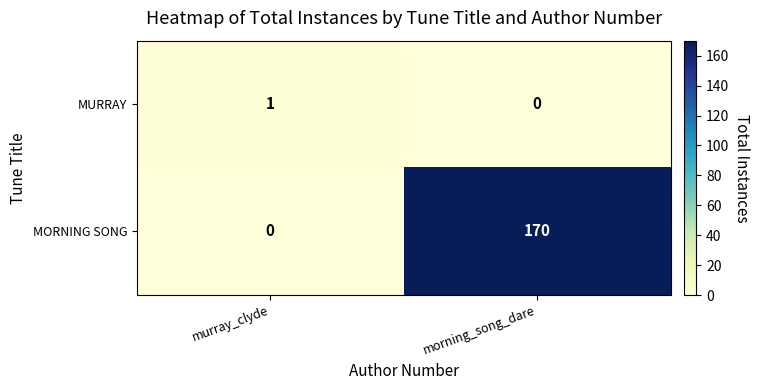

Reading left to right, list all the values displayed in this chart.

MURRAY: 1	0
MORNING SONG: 0	170